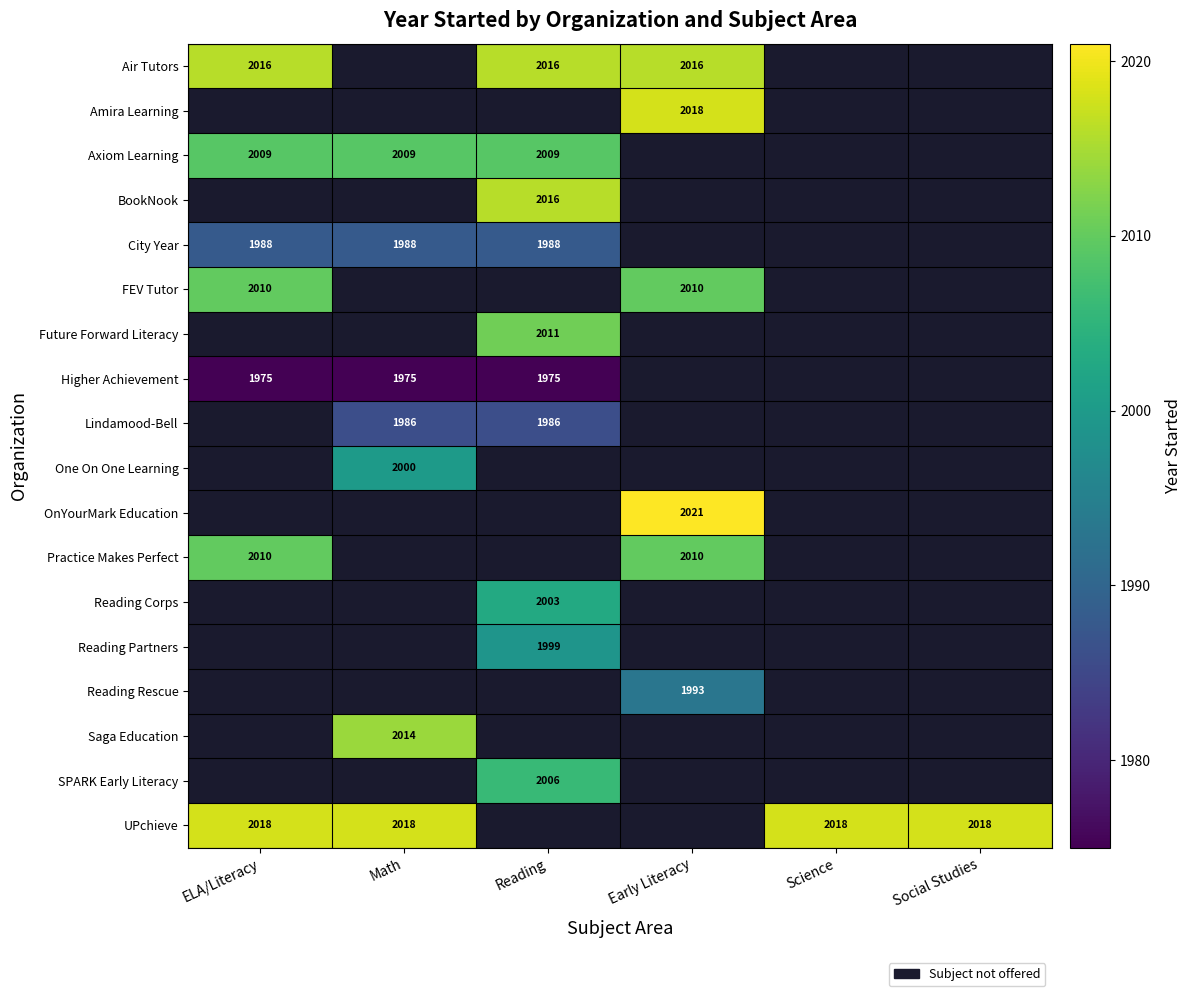

What is the smallest value displayed?

1975.0